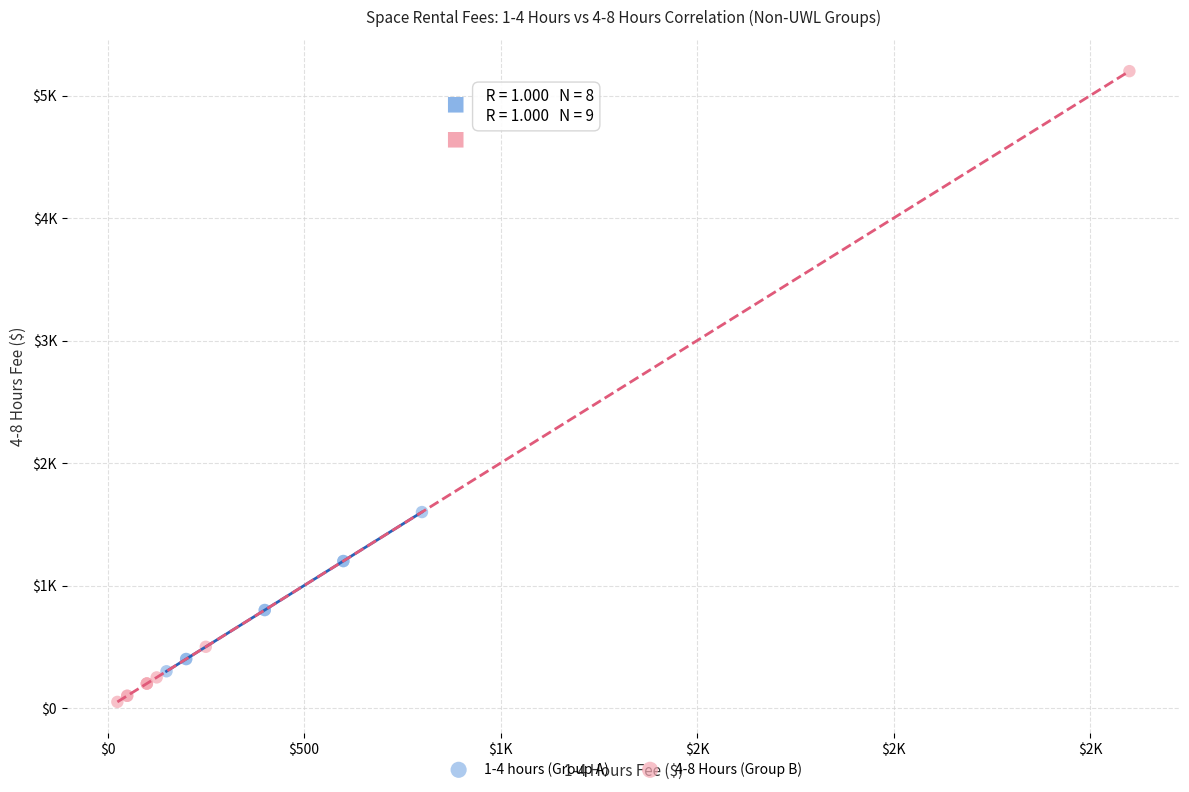

What are all the series names shown in the legend?

1-4 hours (Group A), 4-8 Hours (Group B)